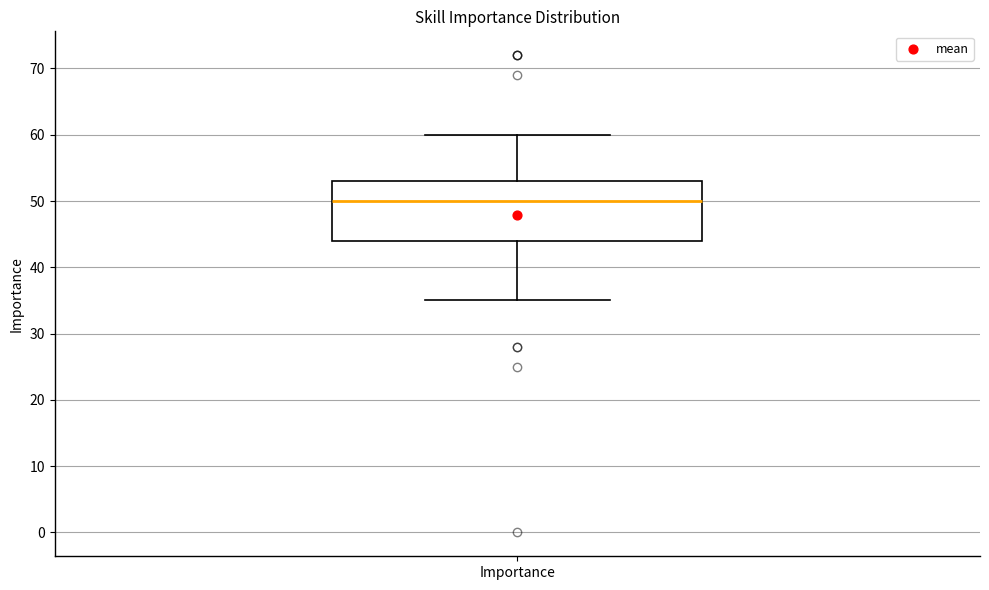

Read this box plot against the y-axis: the position of the median line, the range covered by the box, and the ends of both whiskers. The values are not printed on the chart, so give them approximately, as read against the axis.

median 50, box 44 to 53, whiskers 35 to 60